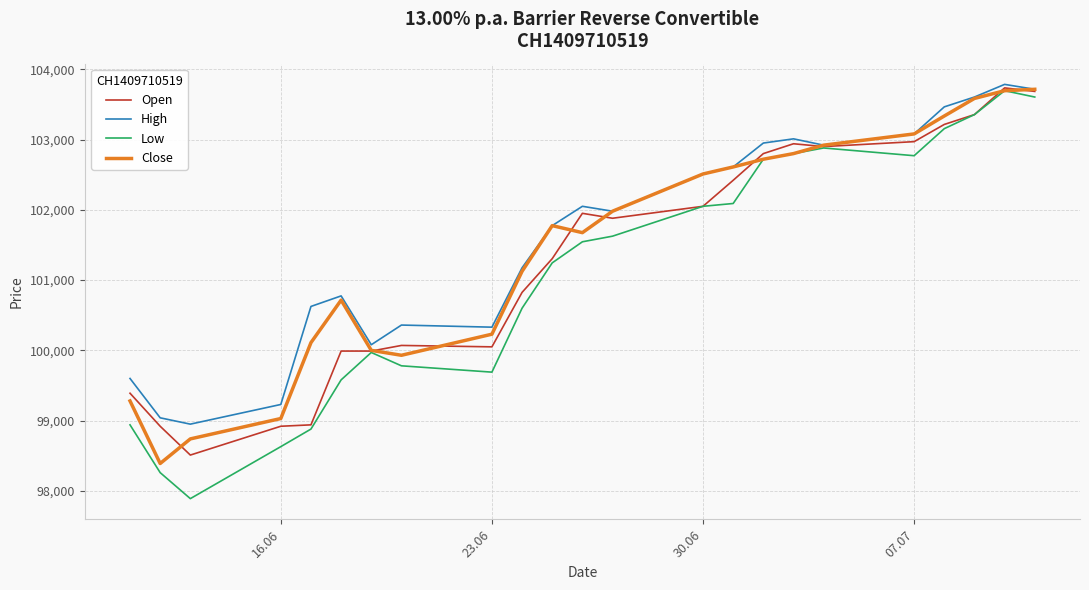

What is the highest value of the Close series?

103715